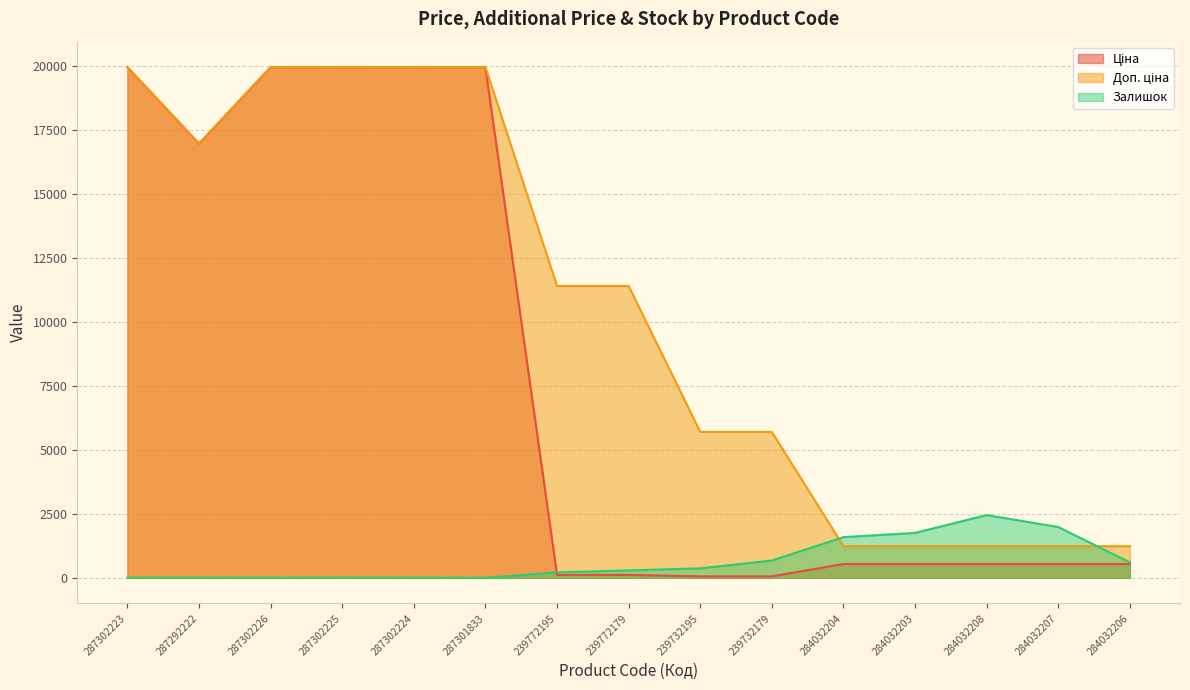

At how many categories does at least one series exceed 1019?

15